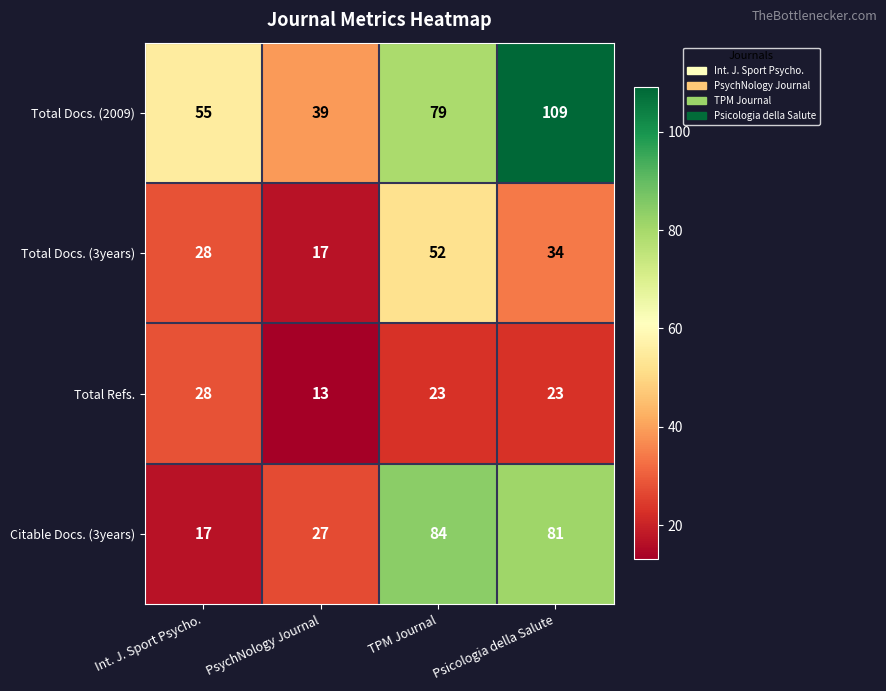

At which category is the sum across all series the highest?

Psicologia della Salute